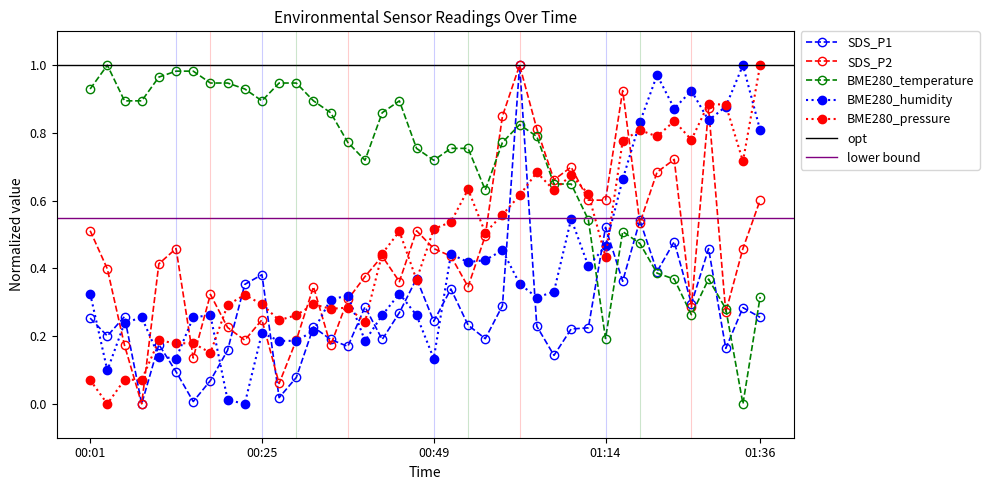

Which series has the widest spread of values?

SDS_P1